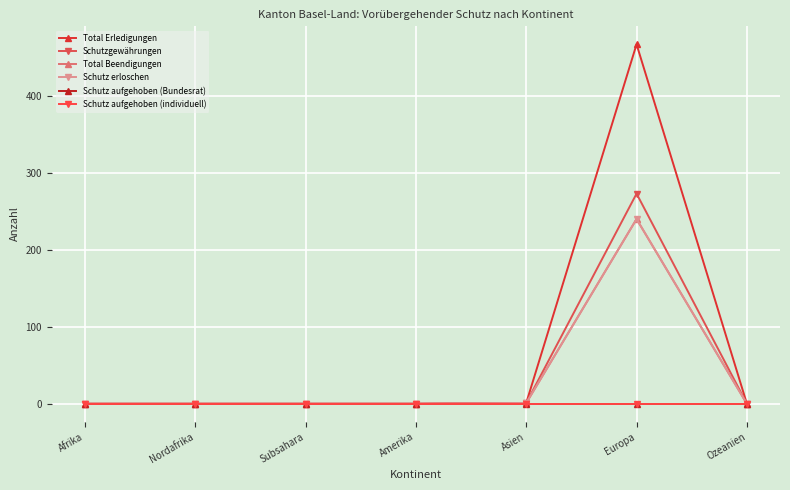

What is the sum of all Total Beendigungen values?

241